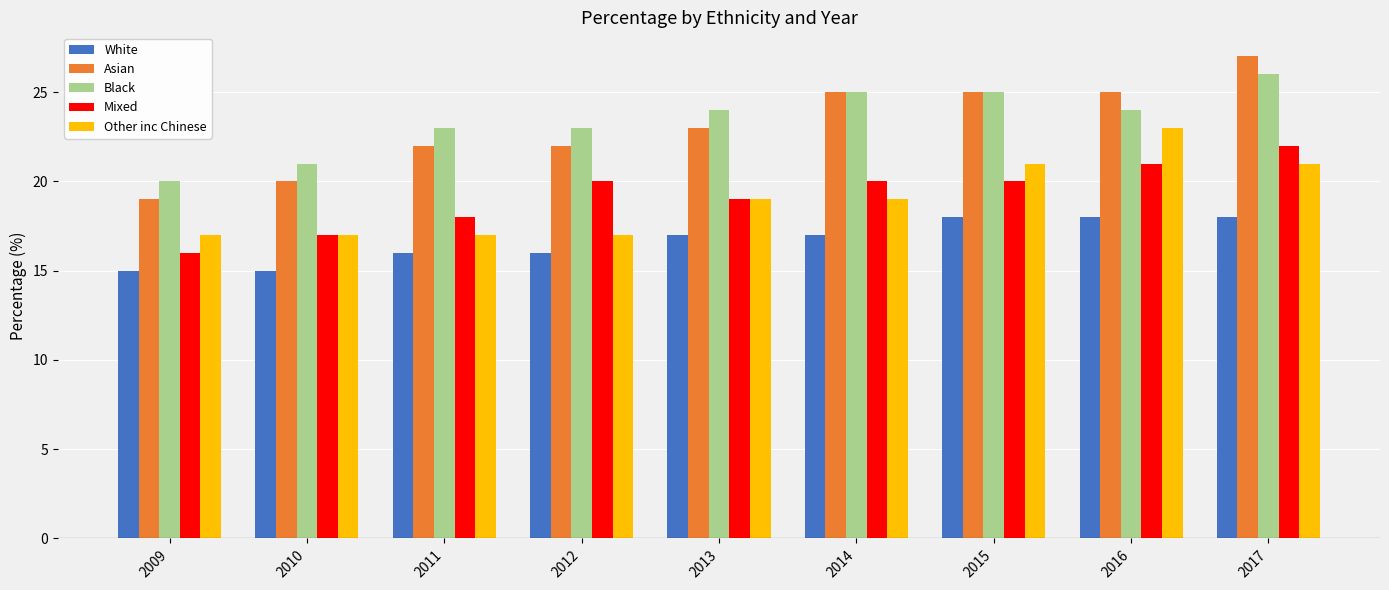

How many bars are there in each group?

5